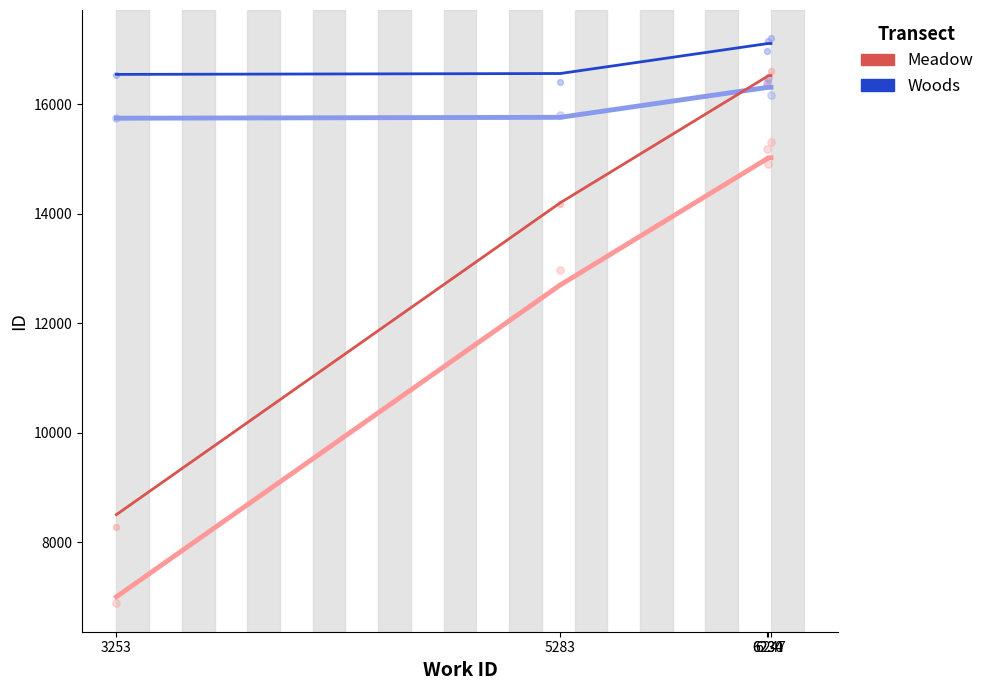

Which series has the widest spread of Y values?

Meadow